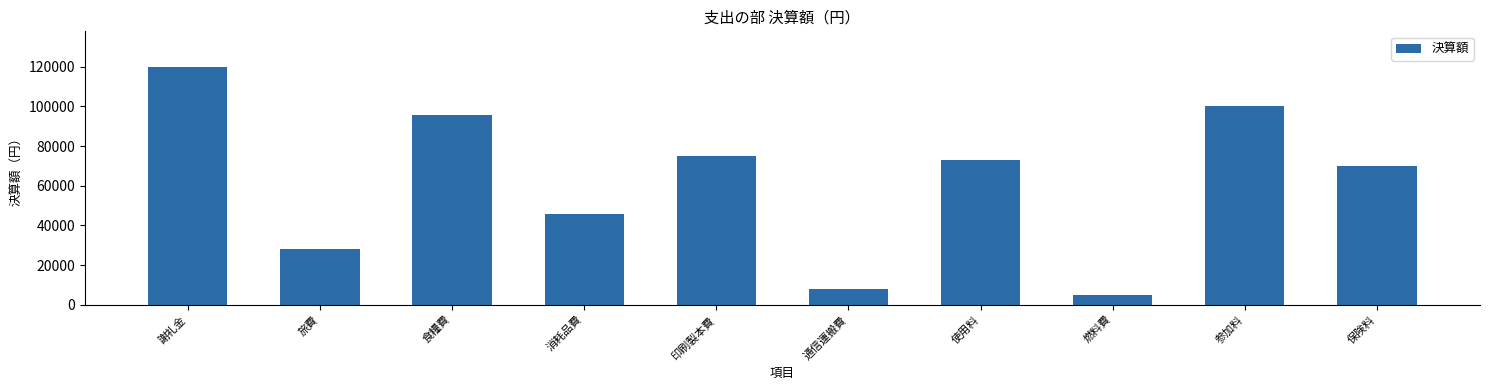

What is the label of the 1st bar from the left?

謝礼金